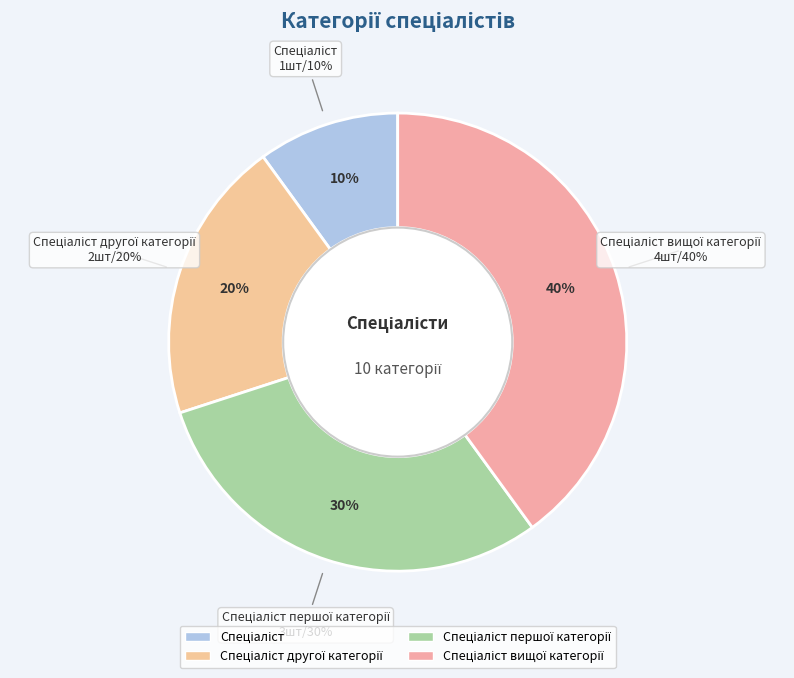

Count the number of slices in the pie.

4